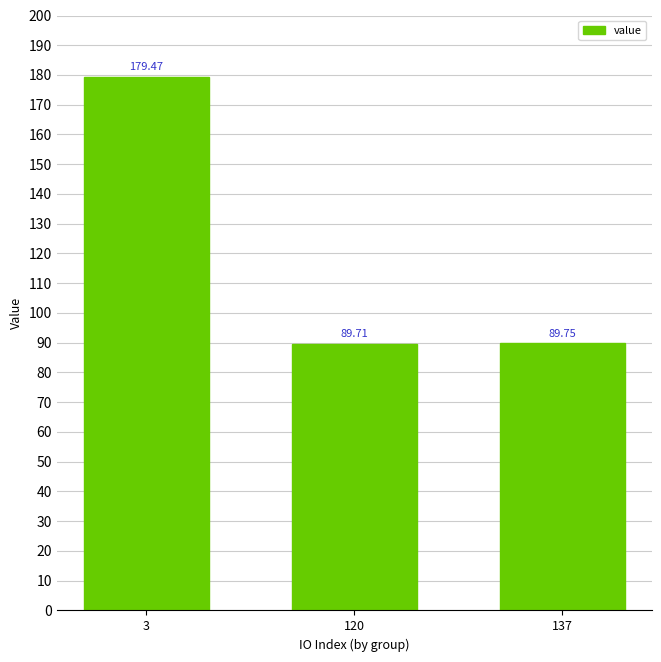

How many data points does each series have?

3